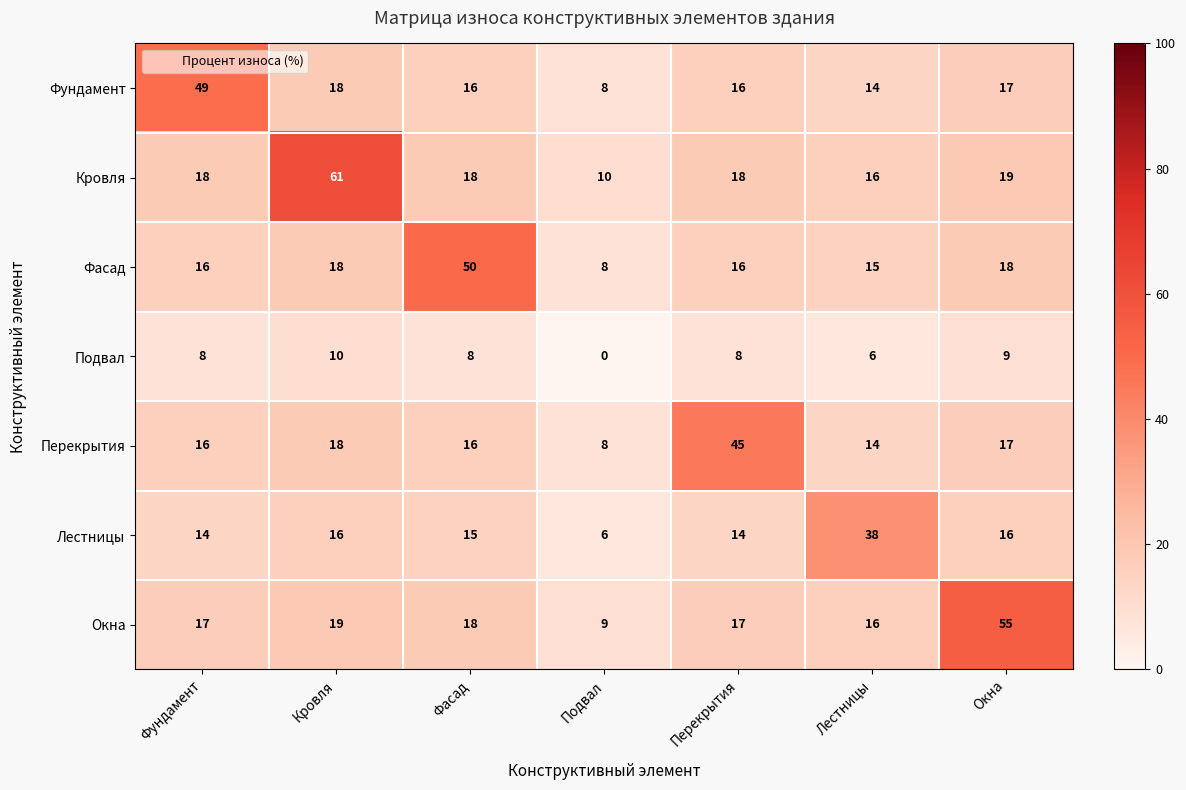

What is the sum of all Лестницы values?

119